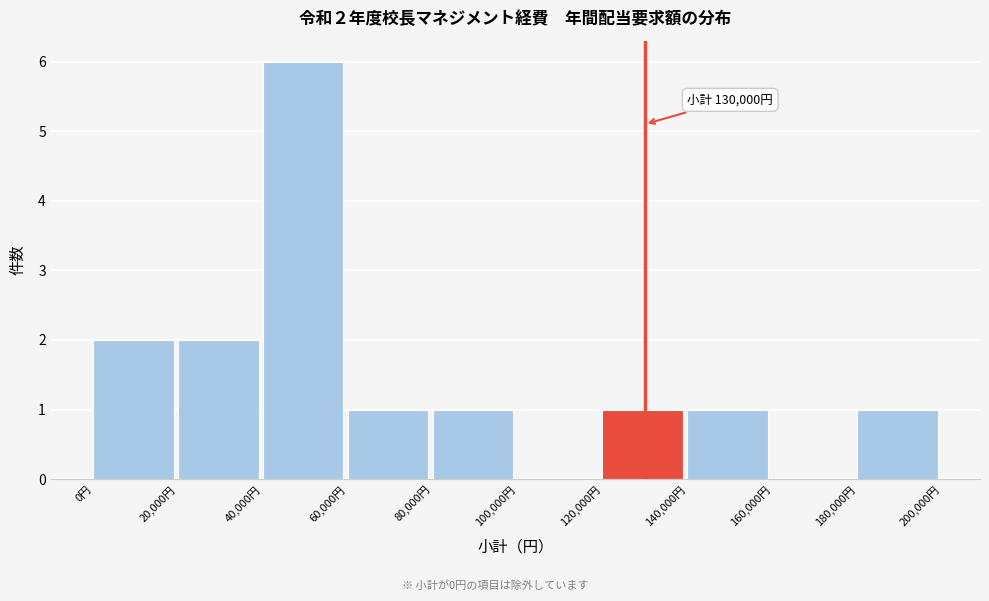

Which range on the x-axis has the tallest bar?

40000 to 60000